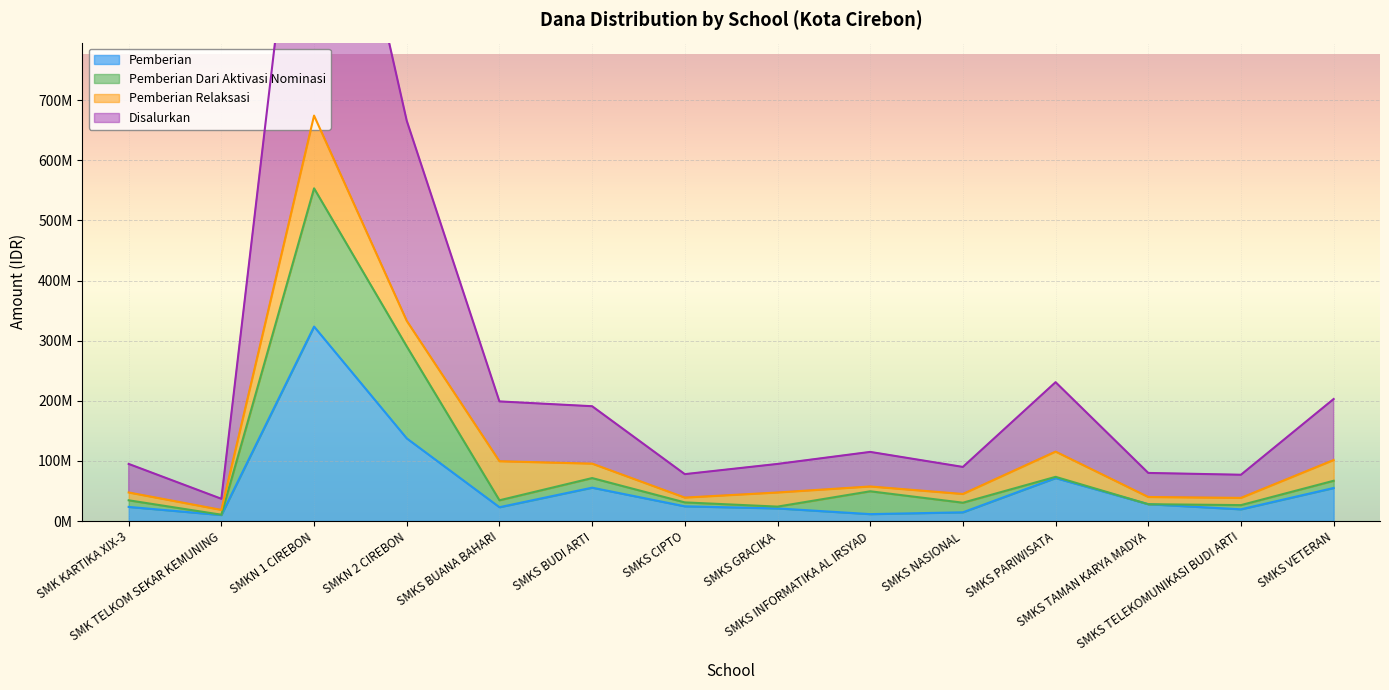

Which category has the highest value in the Disalurkan series?

SMKN 1 CIREBON